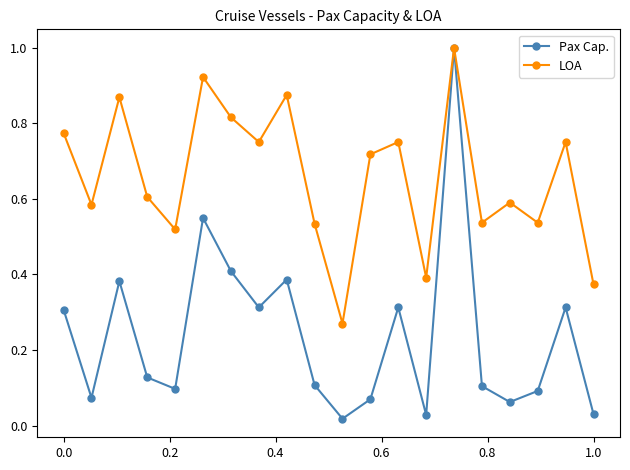

Which series has the widest spread of values?

Pax Cap.